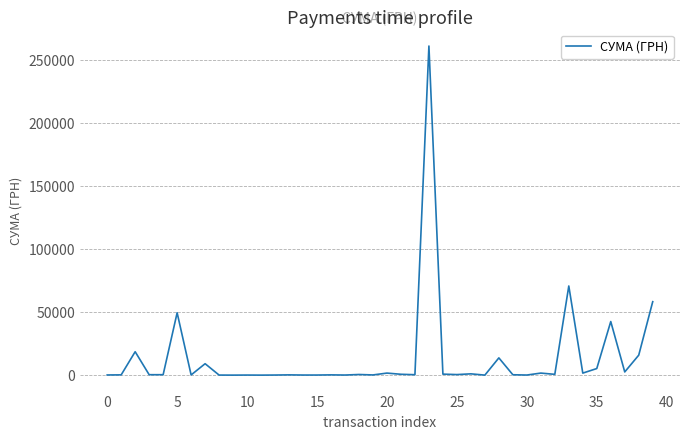

What is the maximum value shown in the chart?

261422.7